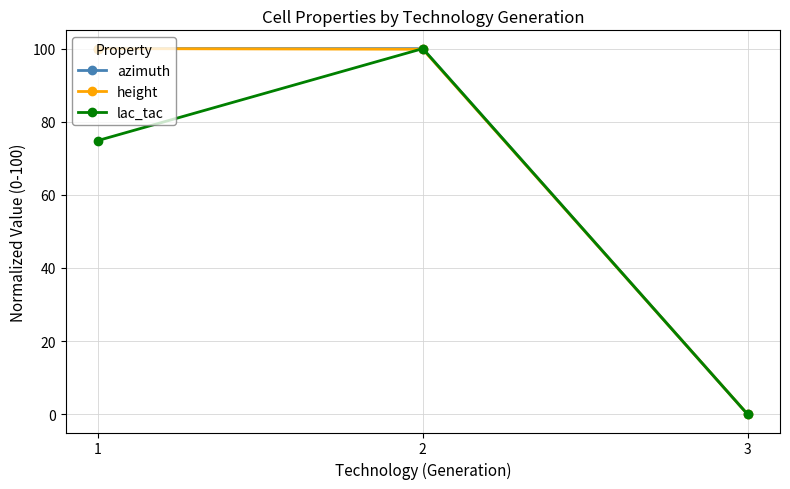

What is the difference between the highest and lowest values at 1?

25.1